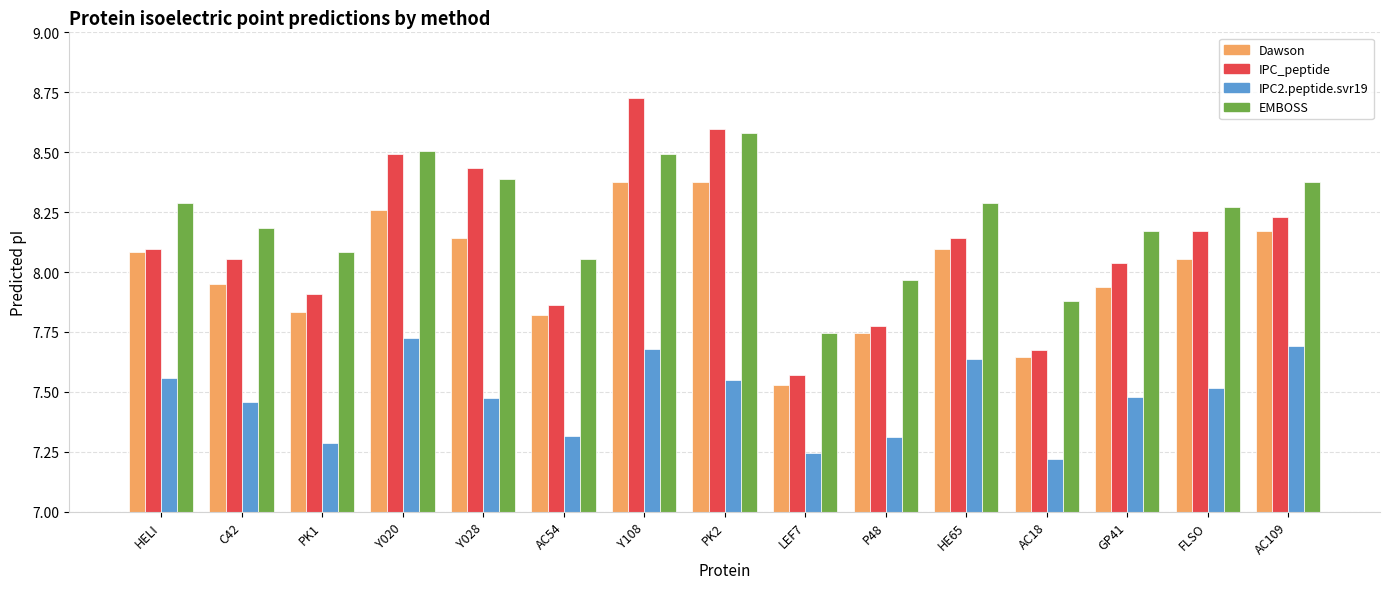

What is the label of the 15th bar from the left?

AC109